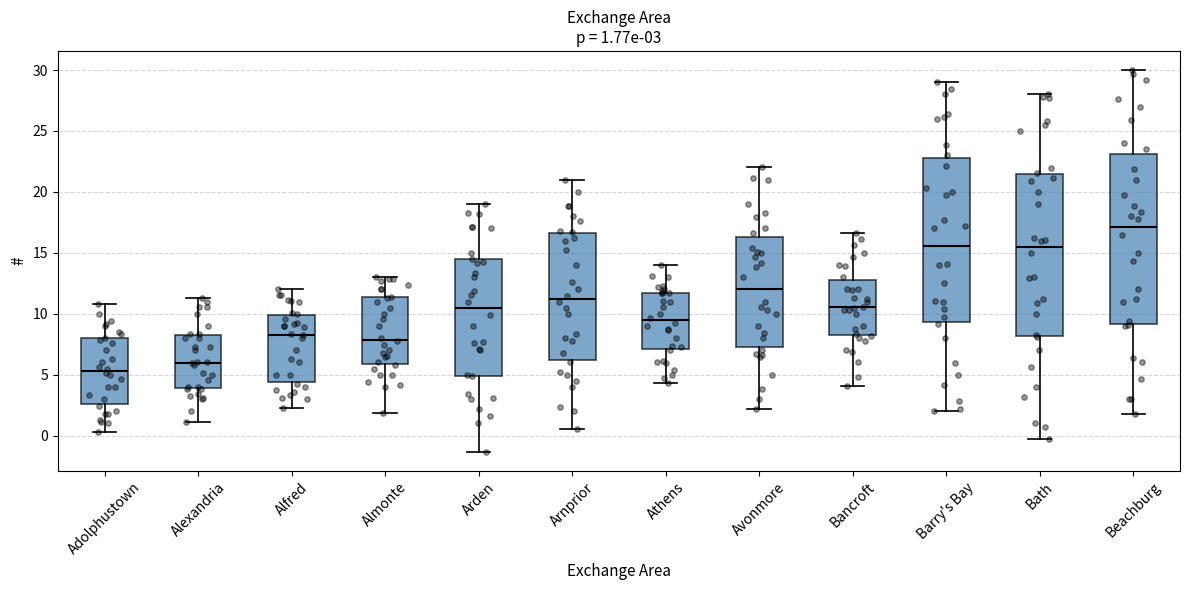

Which box's median line is the lowest?

Adolphustown